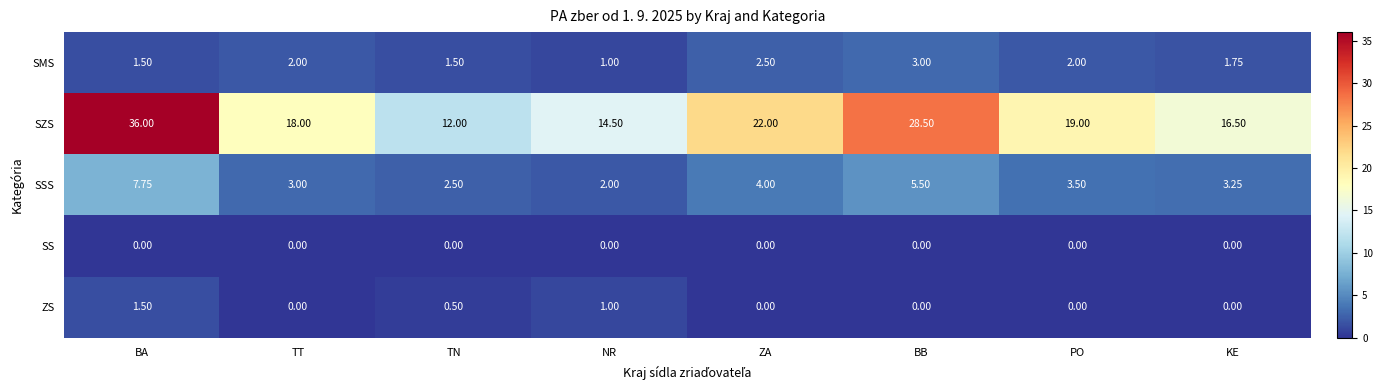

Where is SSS nearest to the value 4?

ZA